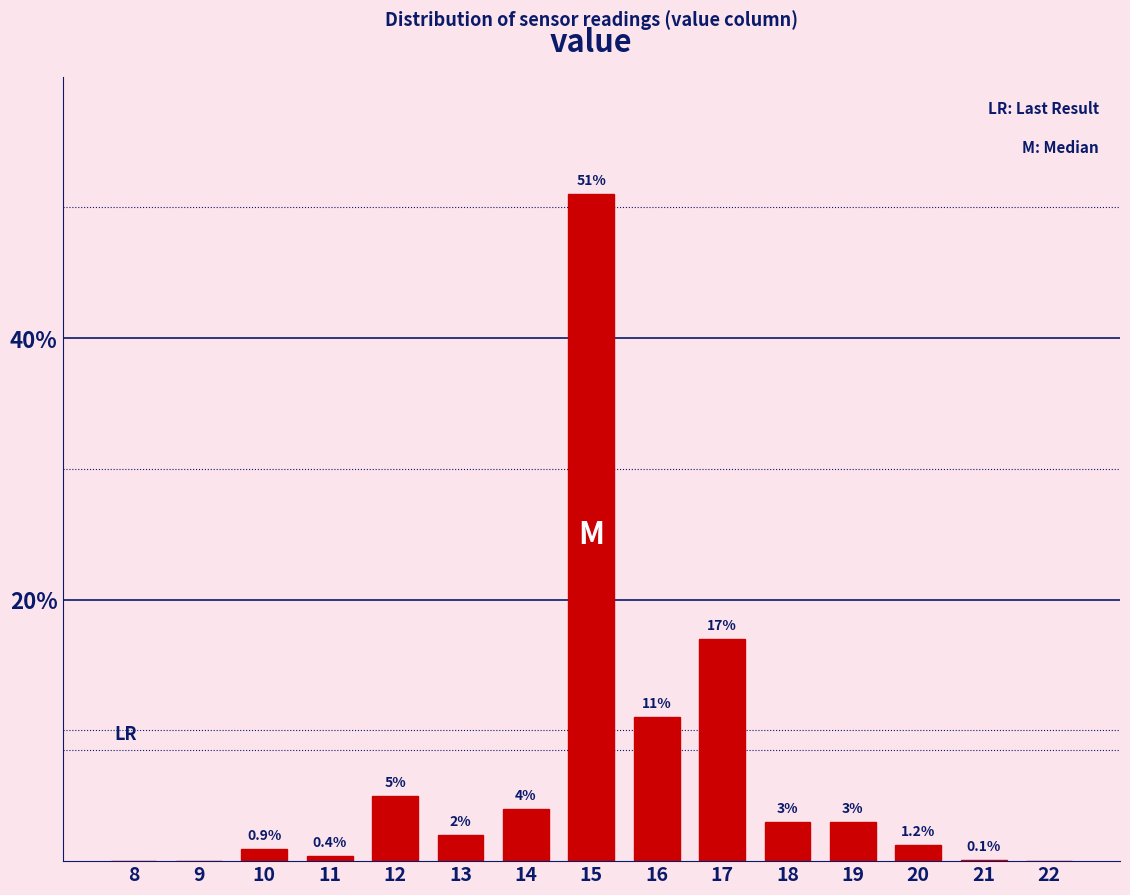

Reading left to right, list all the values displayed in this chart.

8=0.0	9=0.0	10=0.9	11=0.4	12=5.0	13=2.0	14=4.0	15=51.0	16=11.0	17=17.0	18=3.0	19=3.0	20=1.2	21=0.1	22=0.0